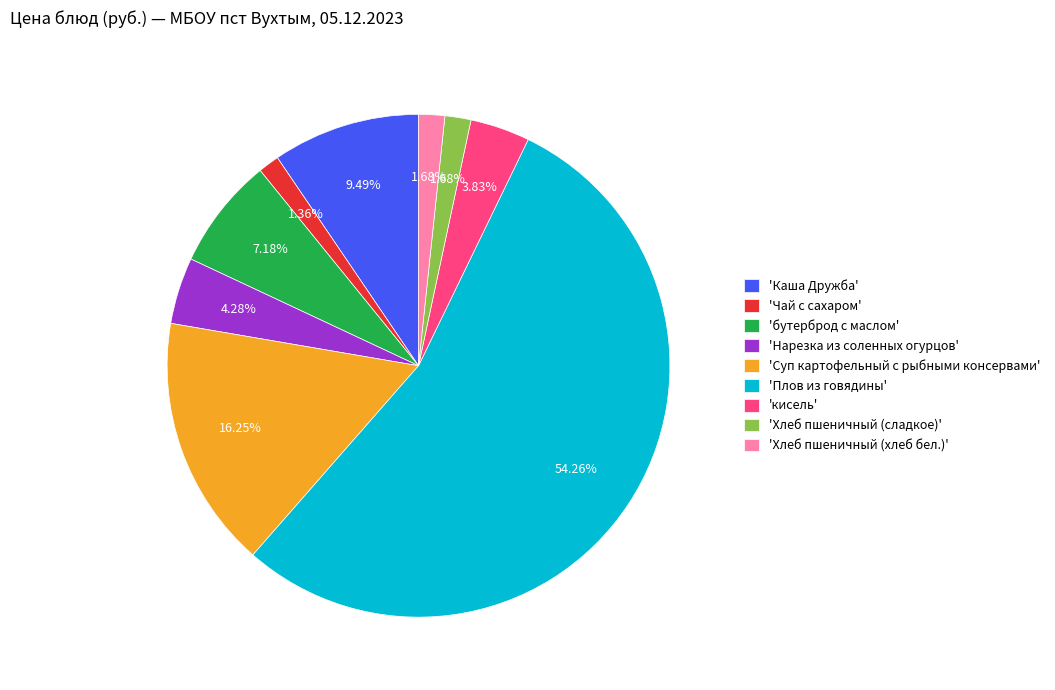

Between 'Хлеб пшеничный (хлеб бел.)' and 'Суп картофельный с рыбными консервами', which is larger?

'Суп картофельный с рыбными консервами'